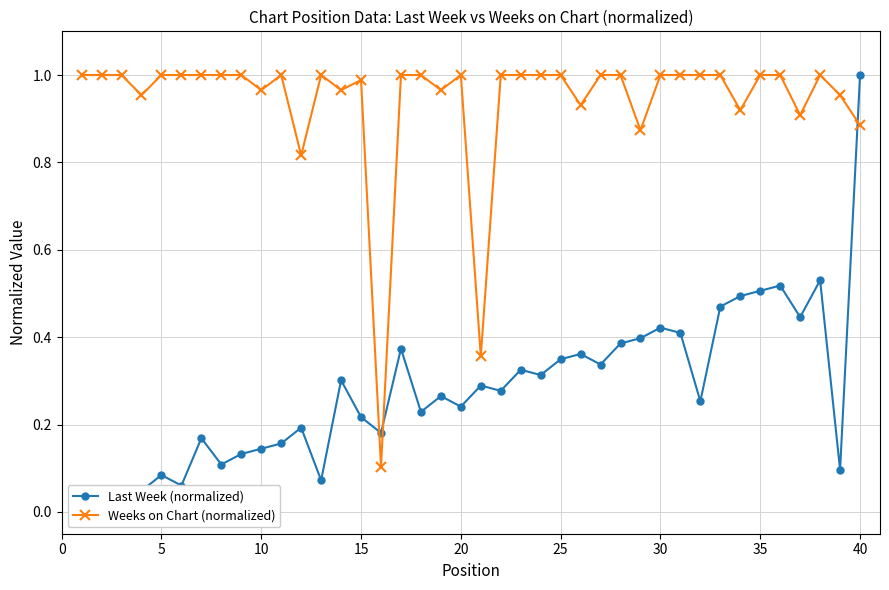

Rank the series by their maximum value, from lowest to highest.

Last Week (normalized), Weeks on Chart (normalized)